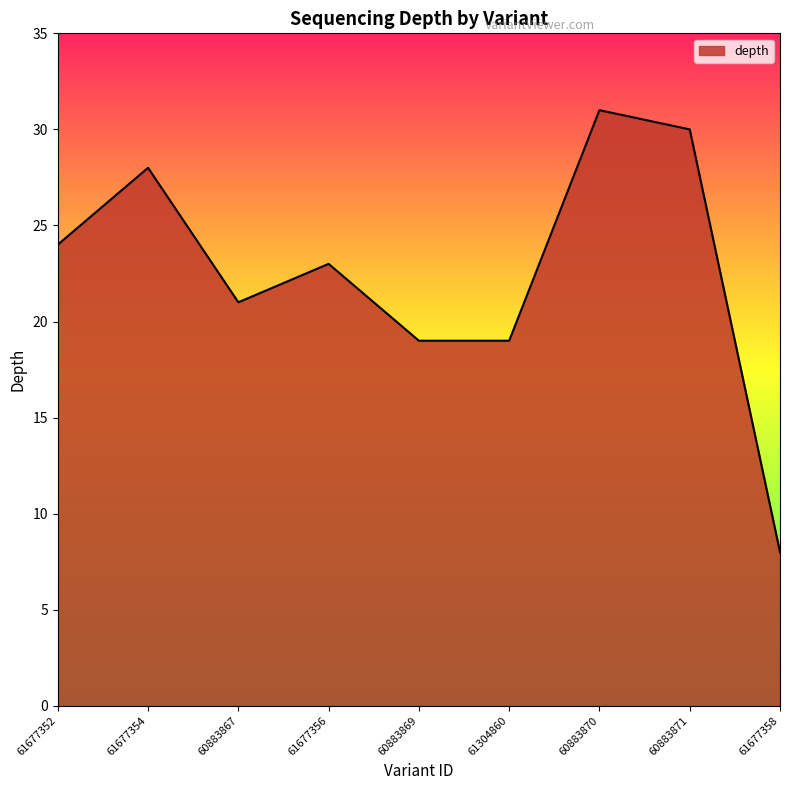

How many interior local peaks (higher than both neighbors) does the data have?

3